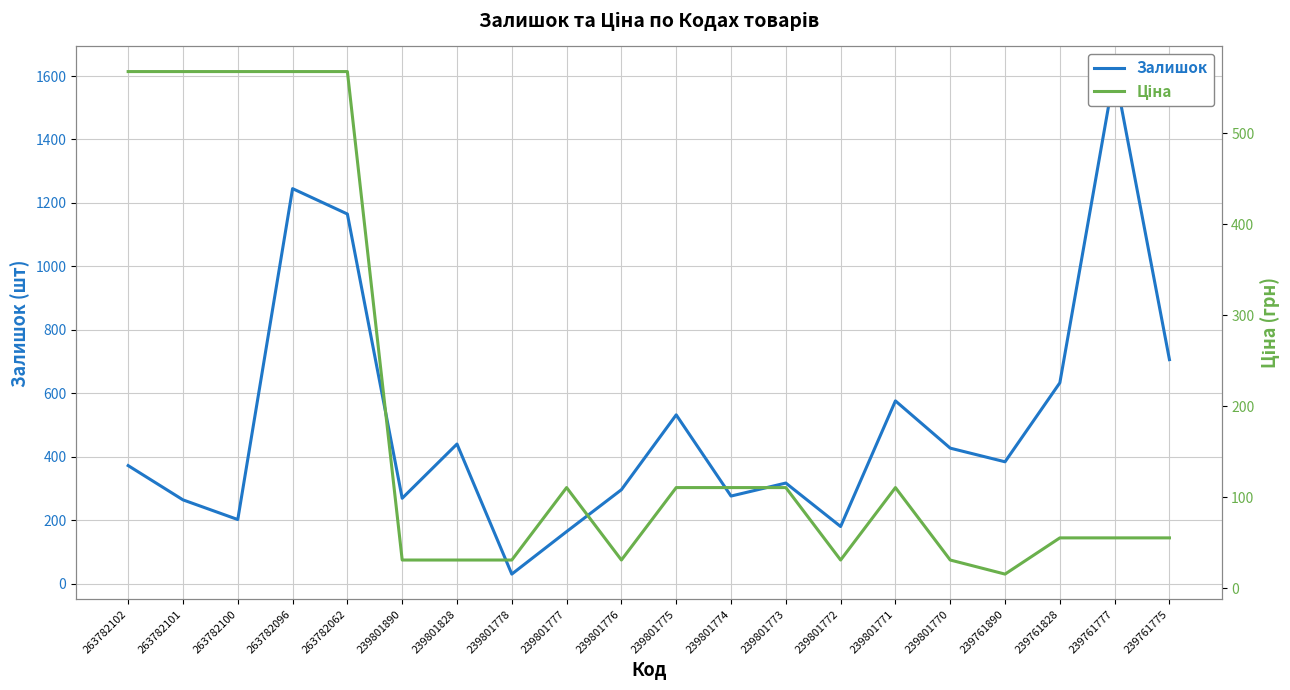

At which label is Ціна closest to 291?

239801777